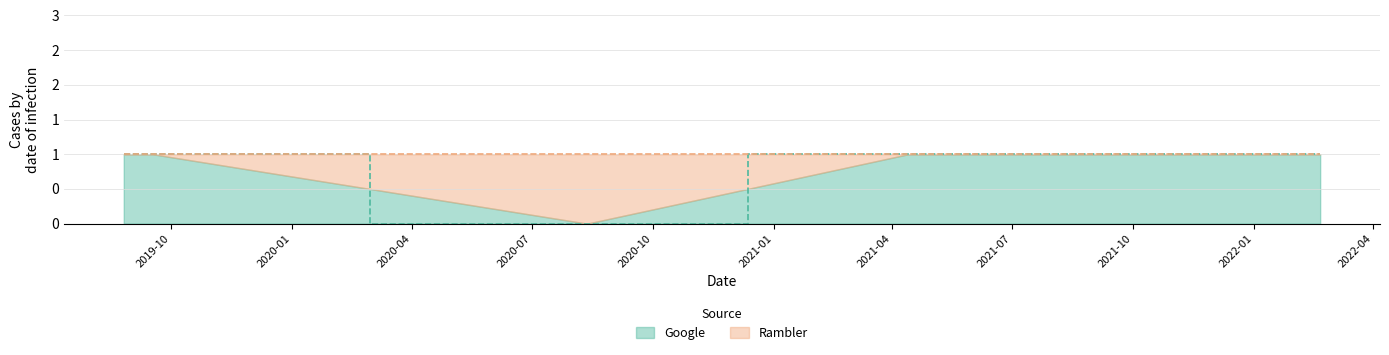

The value at 2019-09-13 is 0. True or false?

False